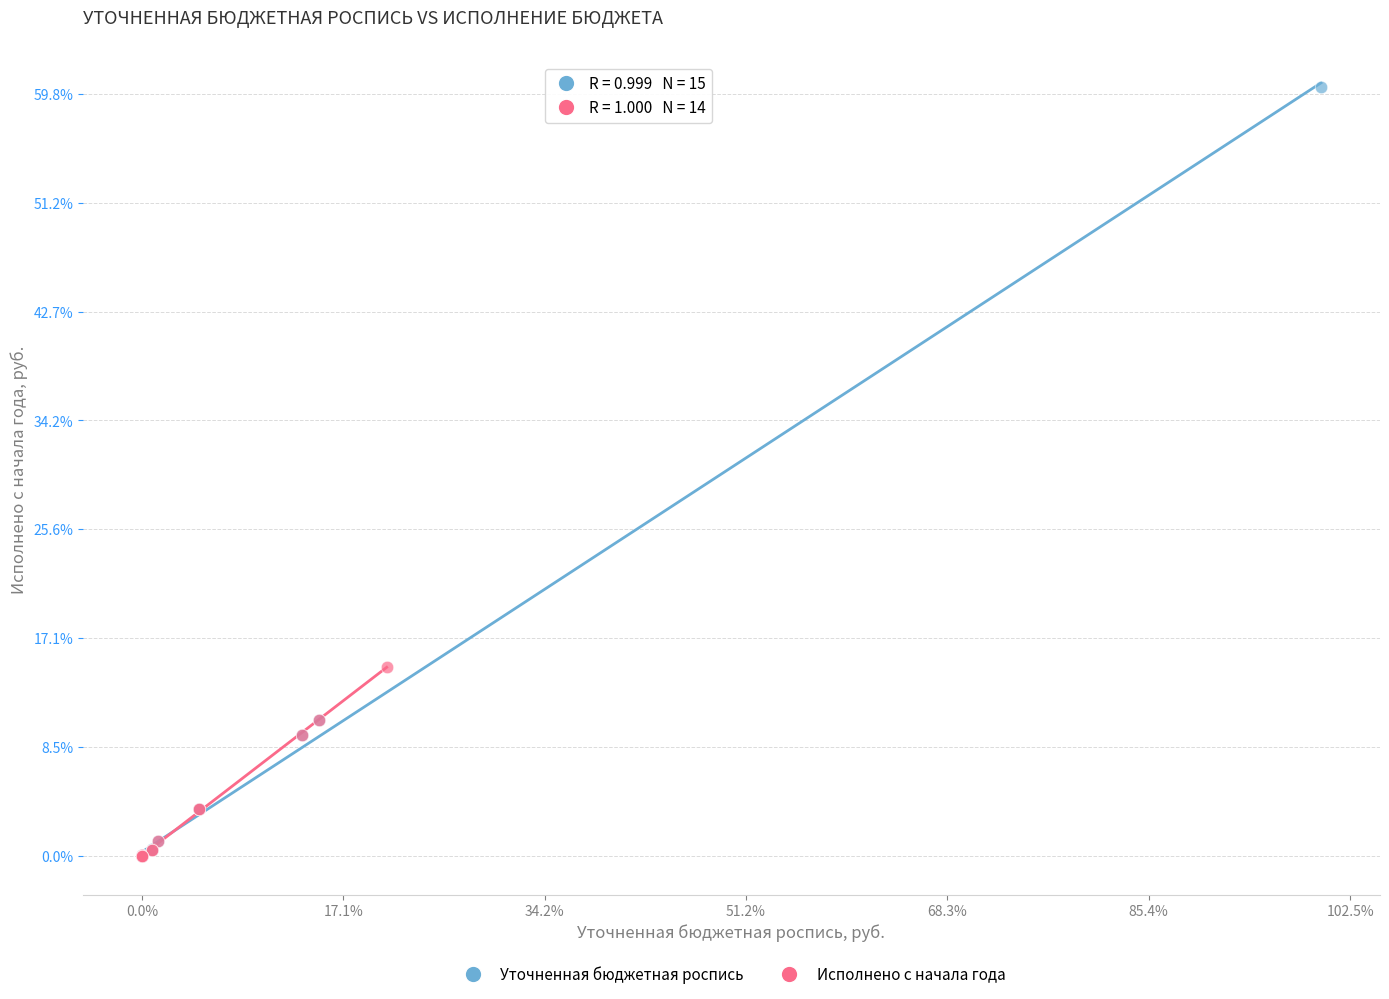

What are all the series names shown in the legend?

Уточненная бюджетная роспись, Исполнено с начала года